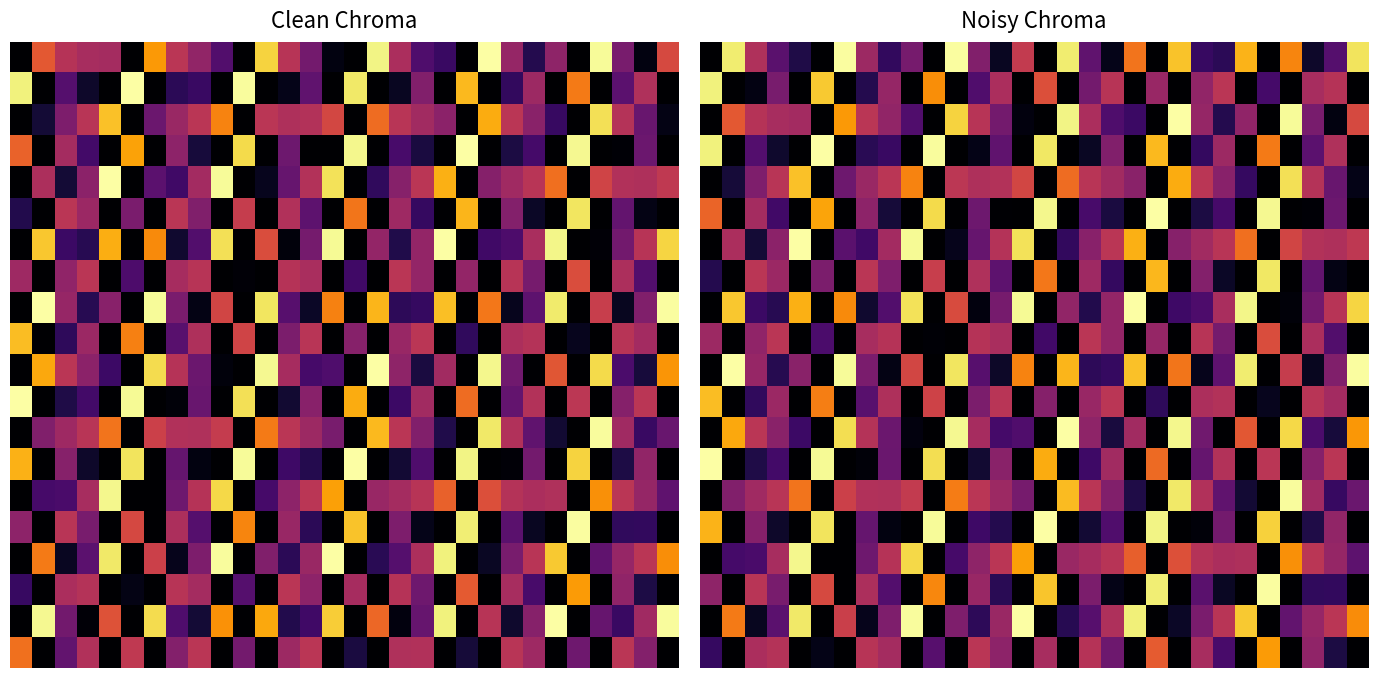

Between 9 and 26, which is larger?

26